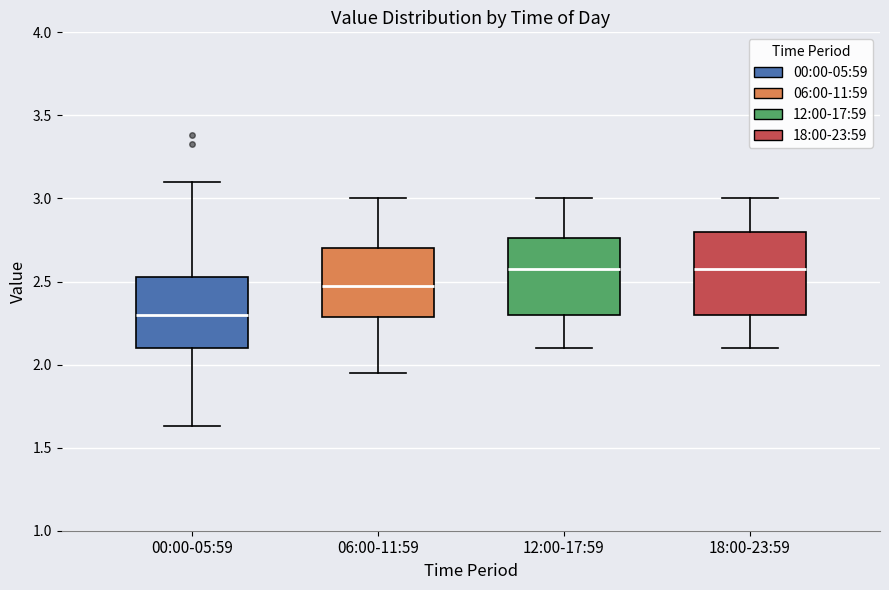

Which box's median line is the lowest?

00:00-05:59